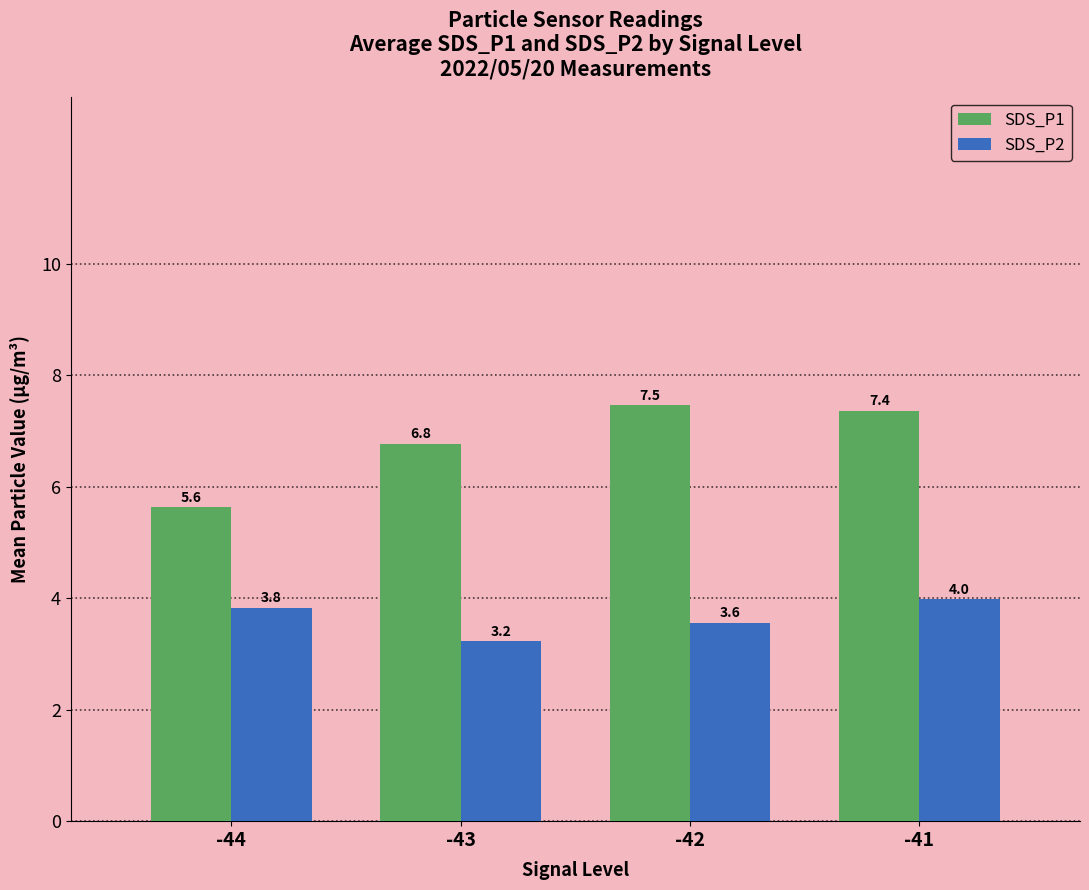

List the series in order of their peak value, highest first.

SDS_P1, SDS_P2